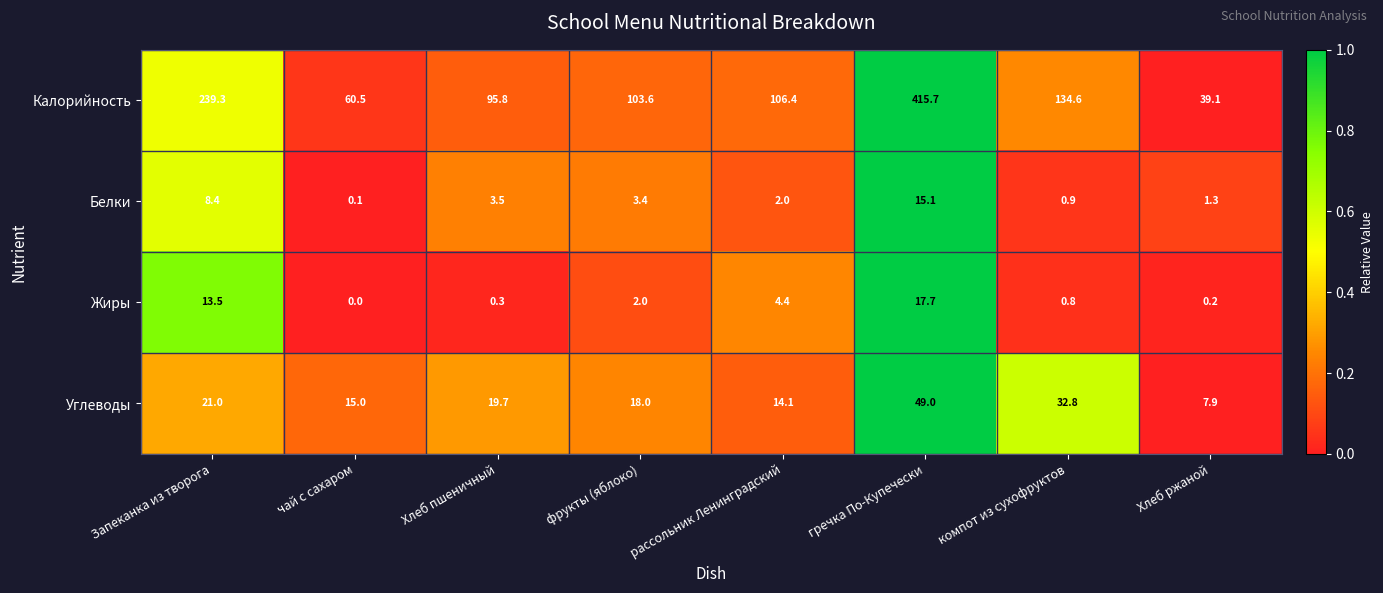

Which series has the largest total across all categories?

Калорийность